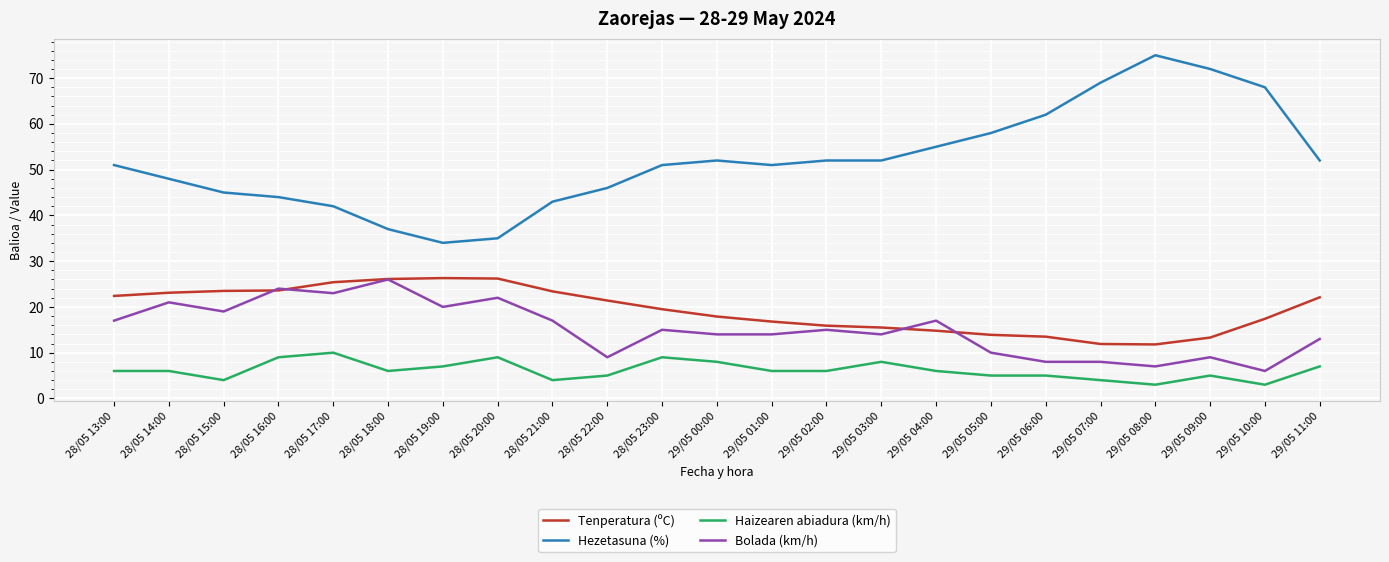

Does the chart have visible grid lines?

Yes